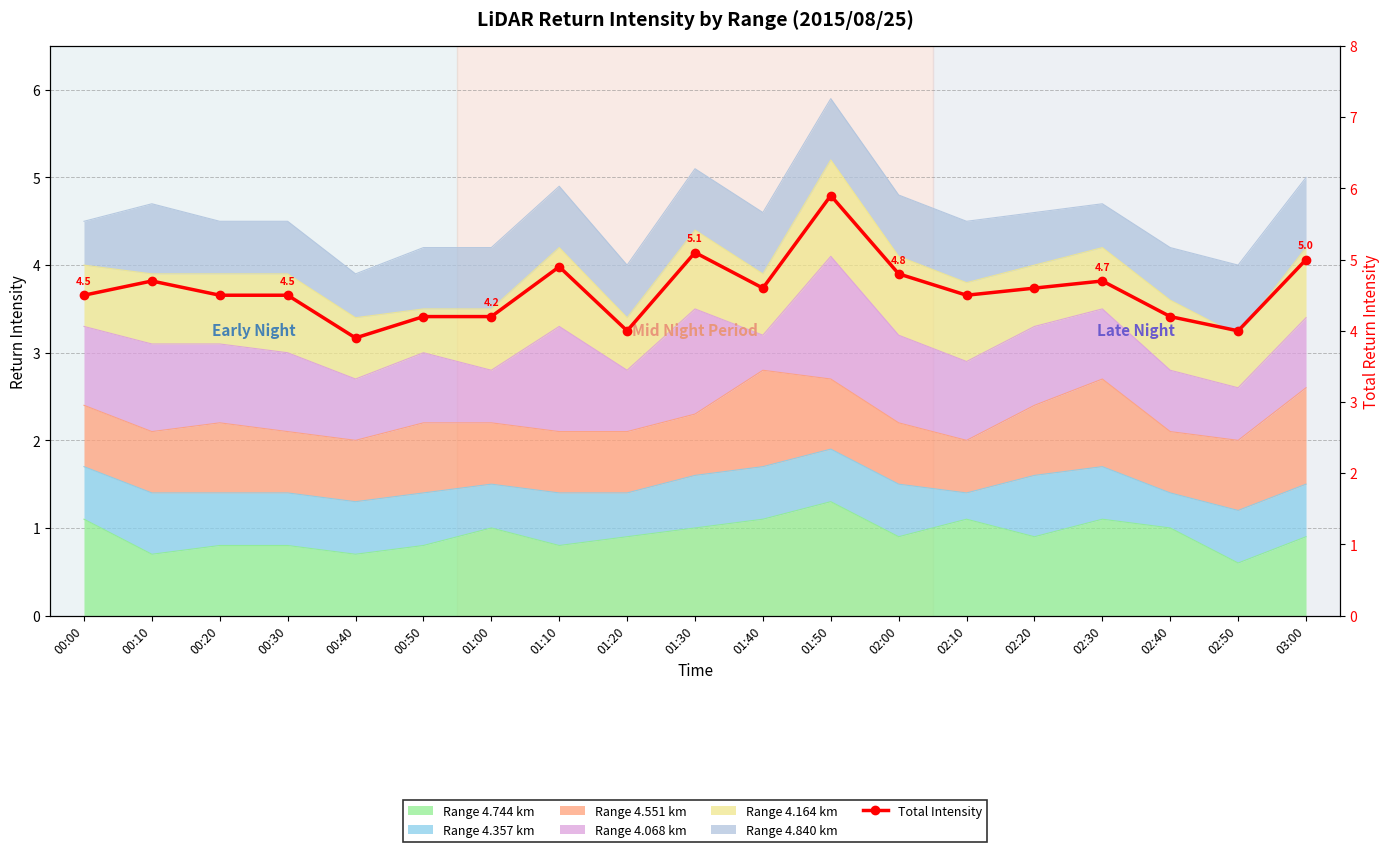

What is the average value?

4.6